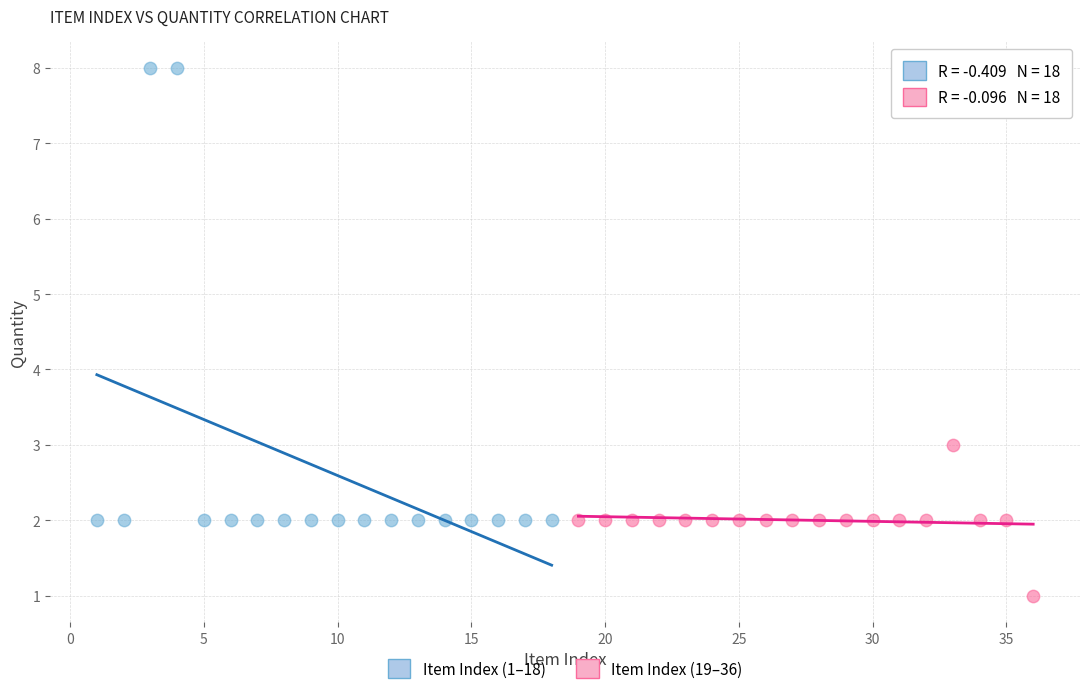

Which series has the widest spread of Y values?

Item Index (1–18)